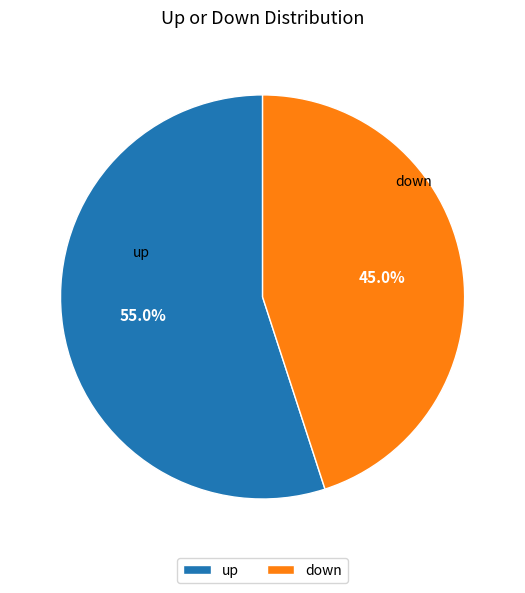

Which has a higher value, down or up?

up